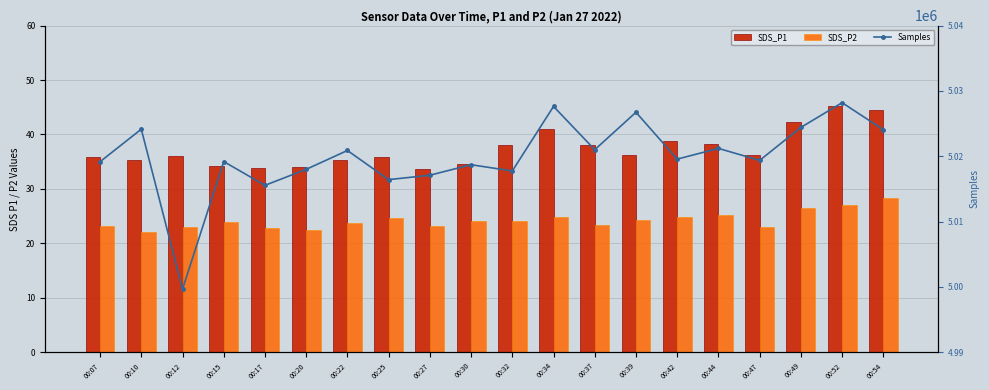

Rank the series by their maximum value, from highest to lowest.

Samples, SDS_P1, SDS_P2